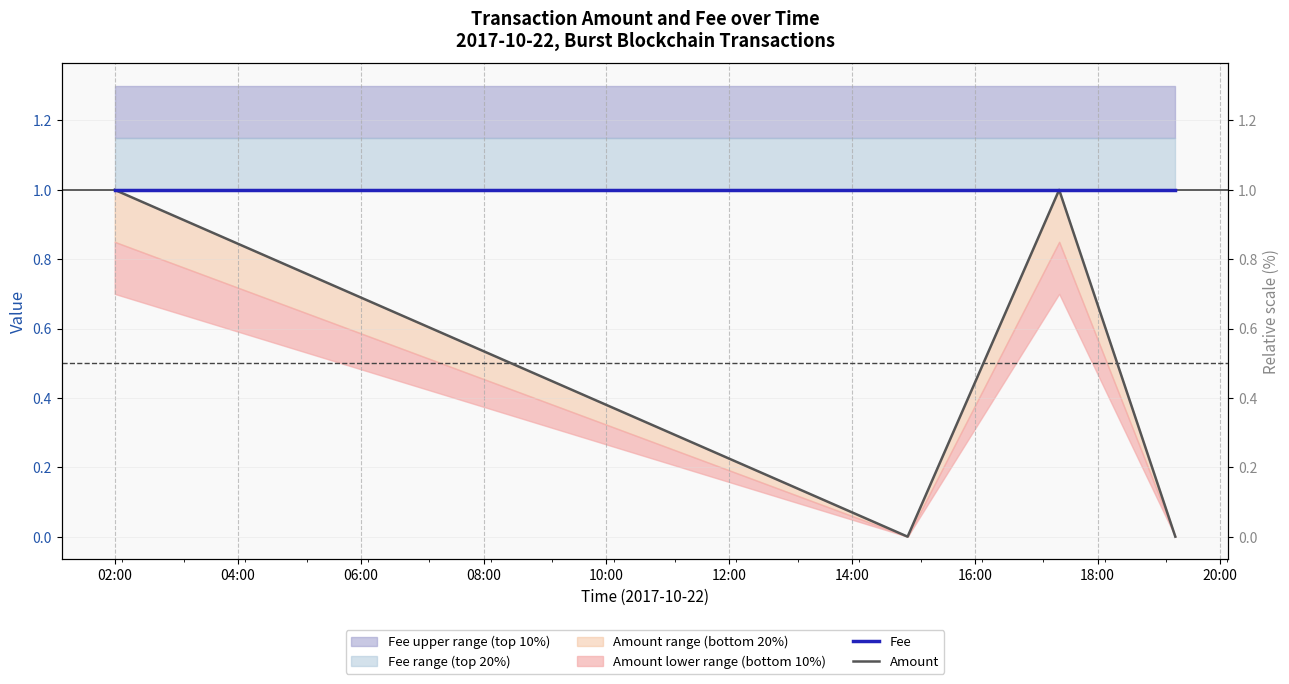

In Amount, how many points are lower than both neighbors (excluding endpoints)?

1